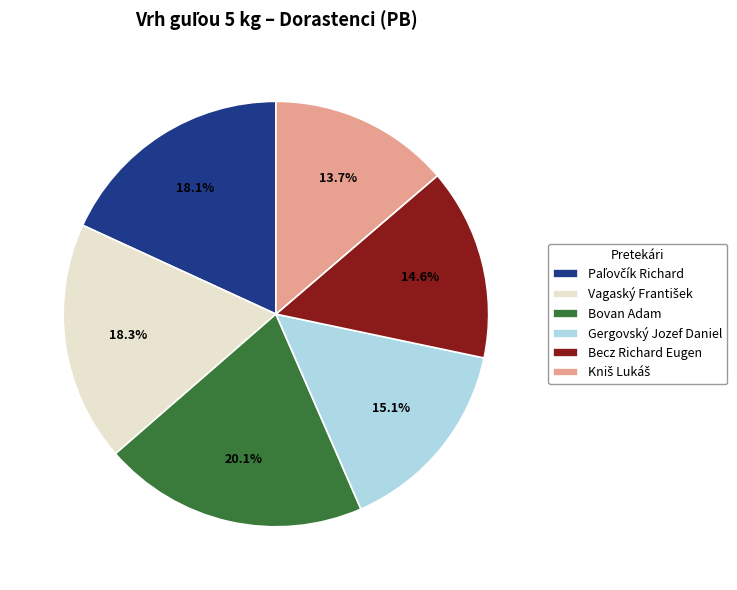

Combined, do Bovan Adam and Becz Richard Eugen account for over 50%?

No